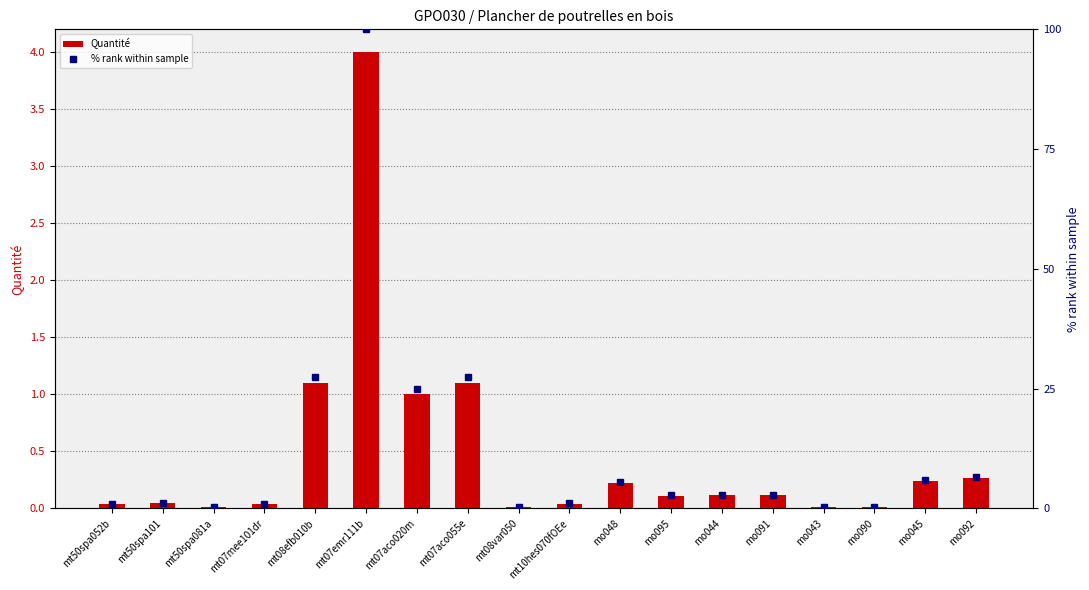

Is the value of Quantité at mo095 greater than the value of % rank within sample at mo095?

No